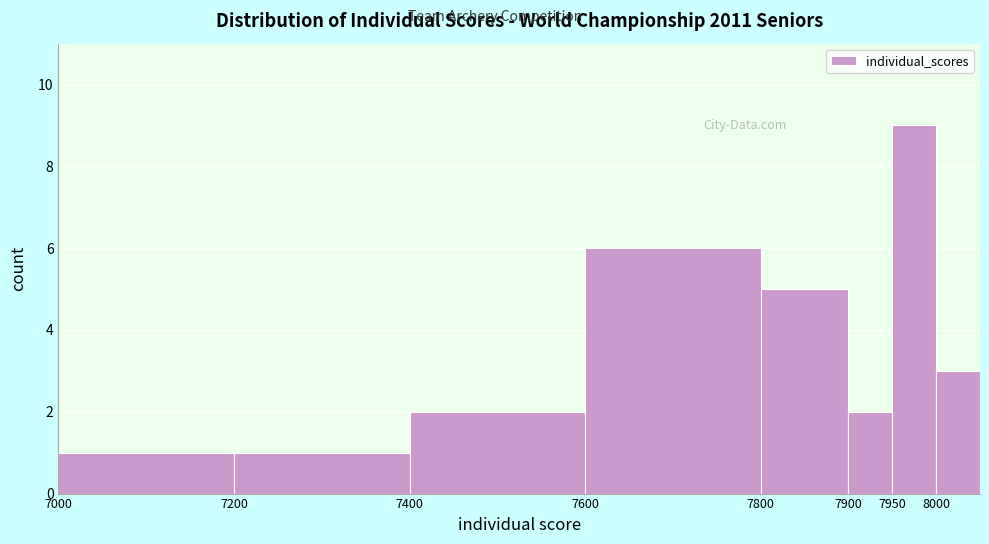

What is the height of the bar covering 7000 to 7200 on the x-axis? The values are not printed on the chart, so give them approximately, as read against the axis.

1